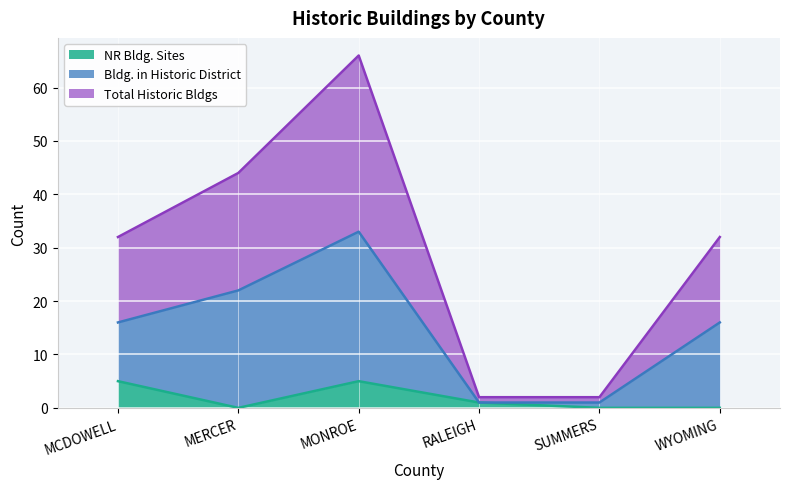

Rank the categories by Bldg. in Historic District value from highest to lowest.

MONROE, MERCER, MCDOWELL, WYOMING, RALEIGH, SUMMERS